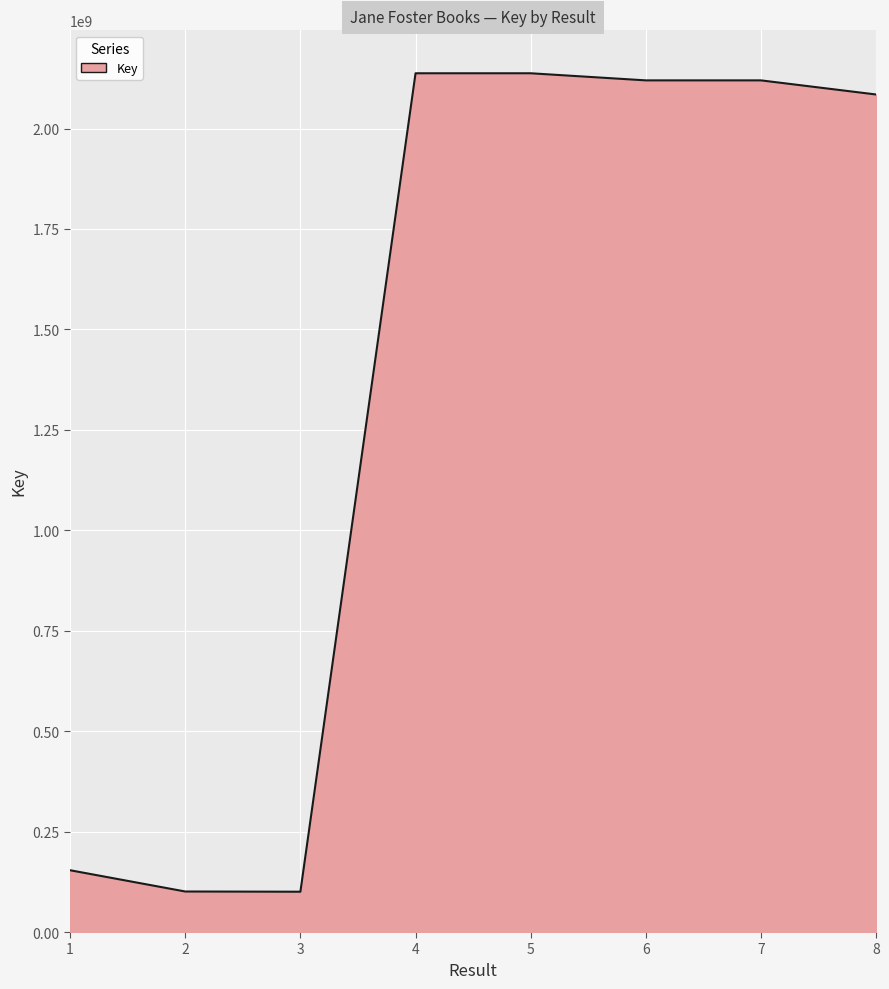

What is the difference between the values at 2 and 3?

525485